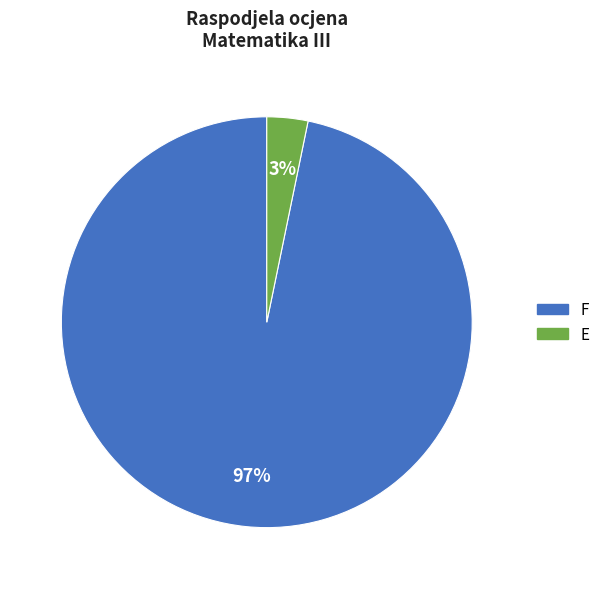

Does any single category account for the majority?

Yes